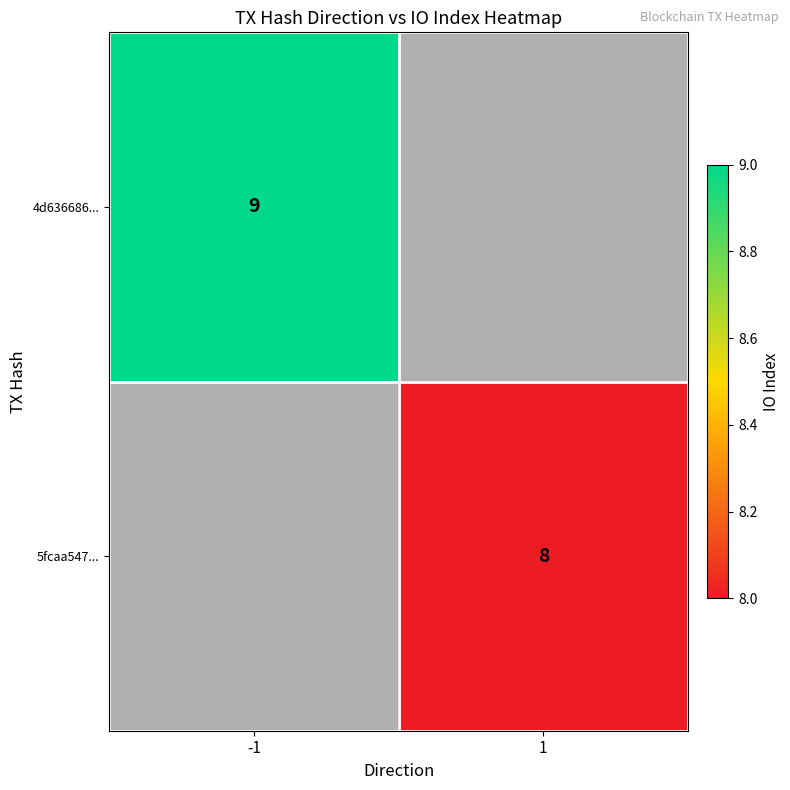

Is the value of 4d636686... at -1 greater than the value of 5fcaa547... at 1?

Yes